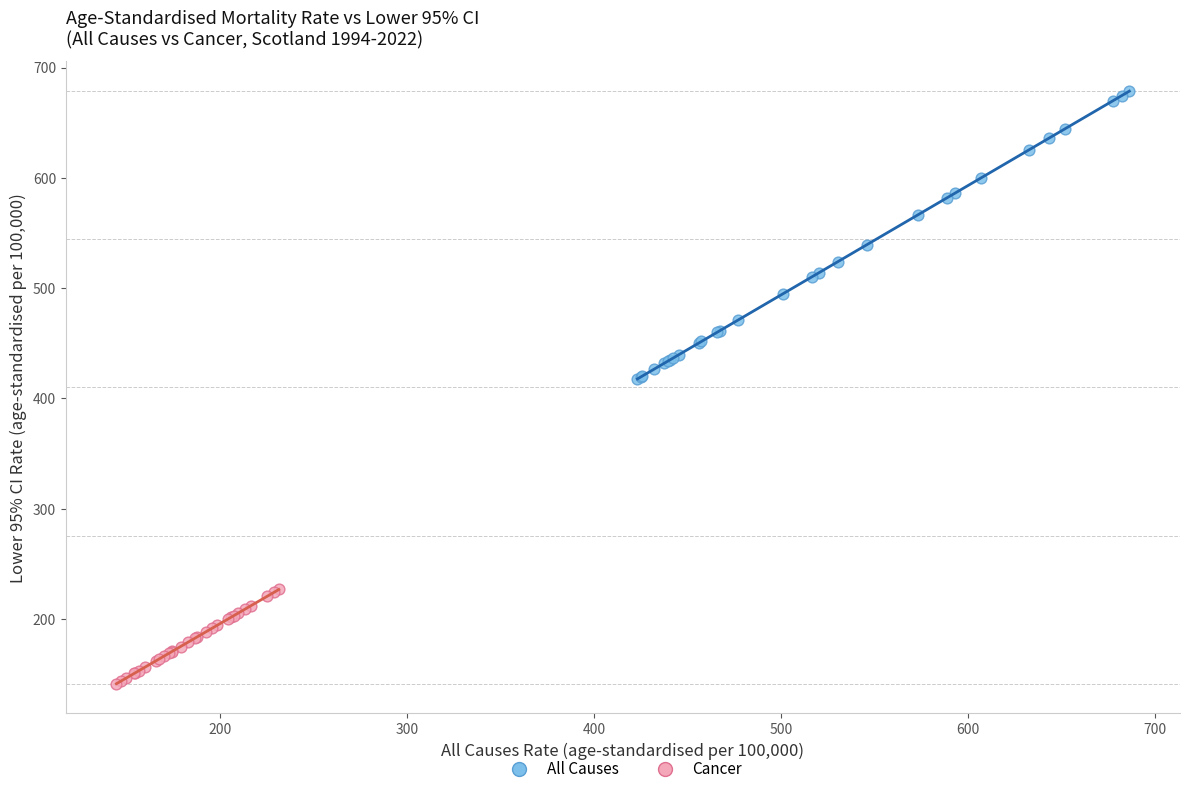

Which series contains the highest Y value?

All Causes